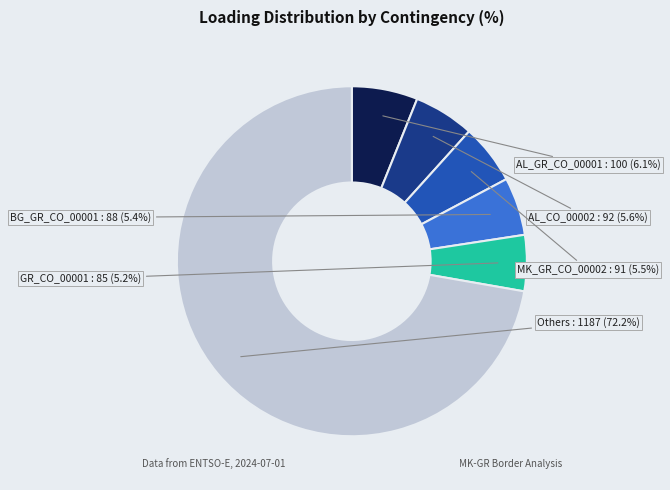

Does any single category account for the majority?

Yes